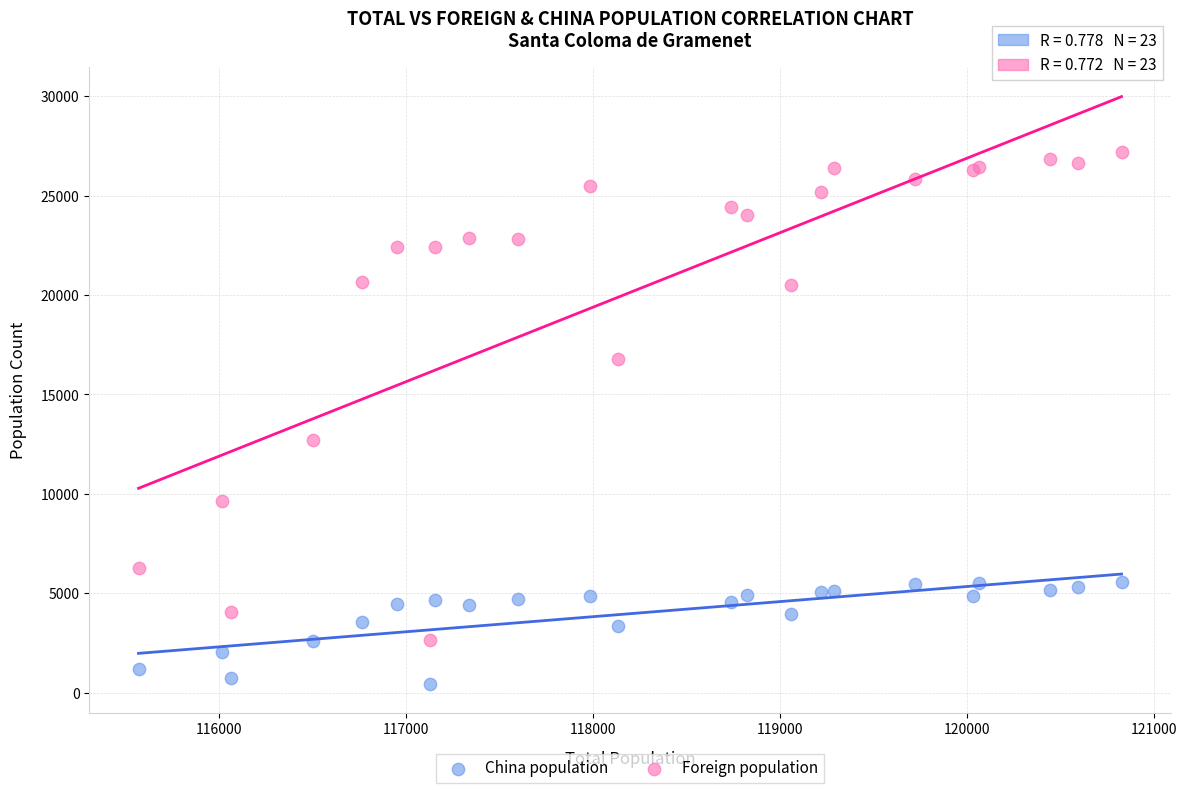

Which series reaches the minimum Y coordinate?

China population